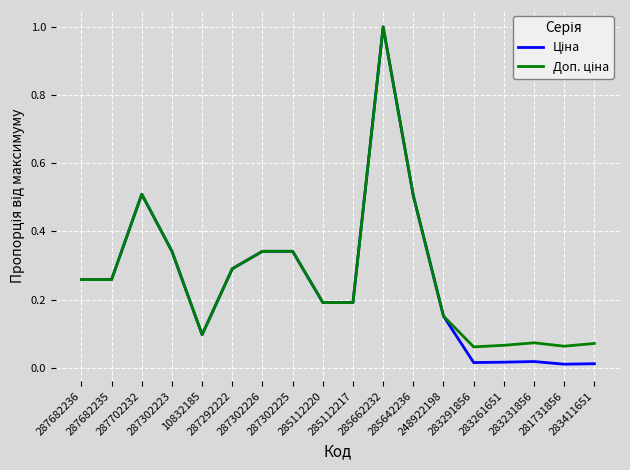

What is the greatest value displayed?

1.0